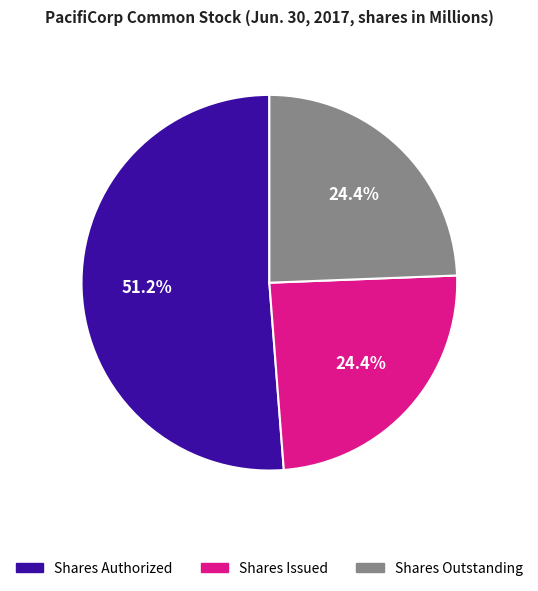

Does any single category account for the majority?

Yes